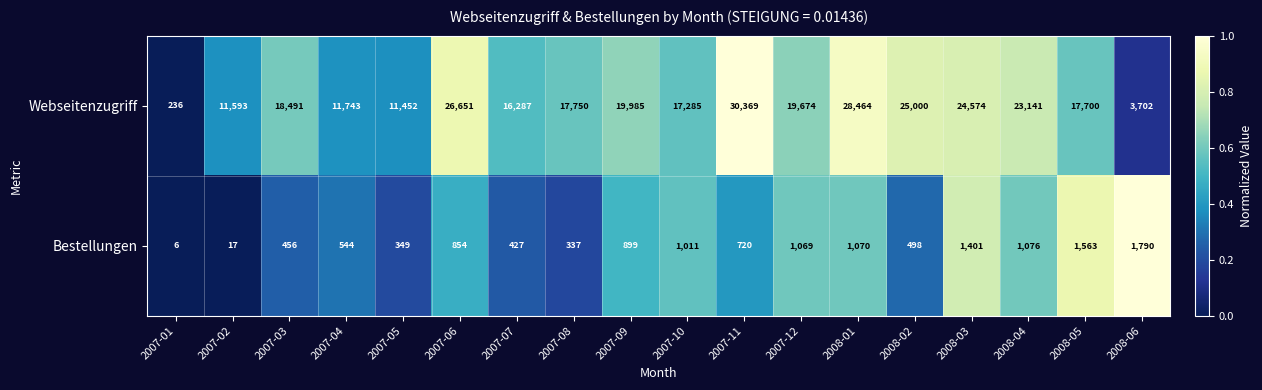

What is the sum of all Bestellungen values?

14087